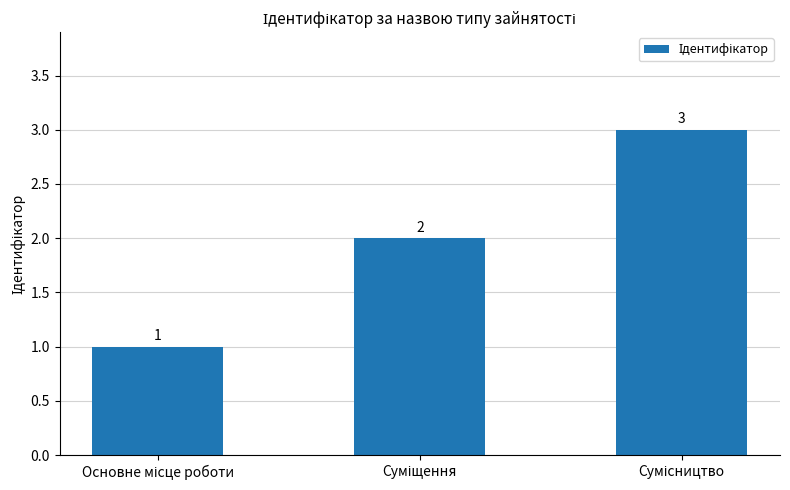

What is the value of the 3rd bar from the left?

3